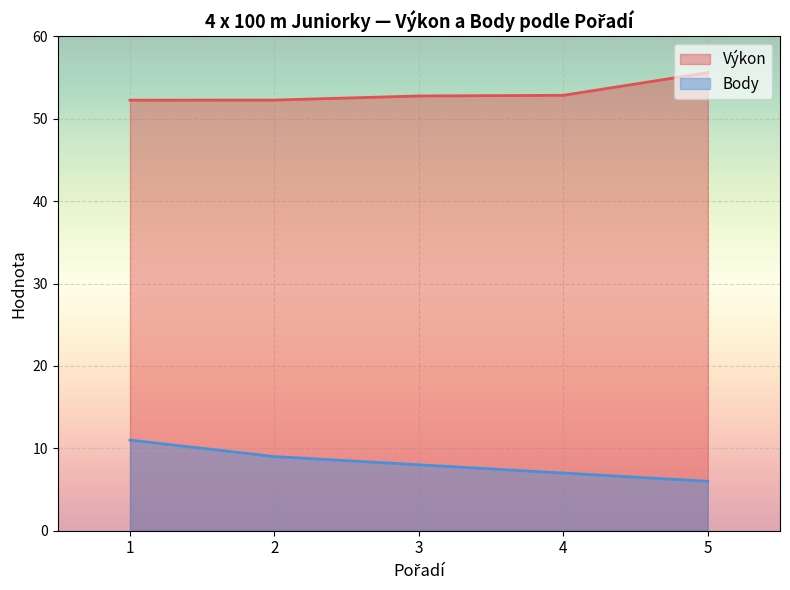

Reading left to right, list all the values displayed in this chart.

Výkon: 52.2	52.3	52.8	52.8	55.6
Body: 11.0	9.0	8.0	7.0	6.0